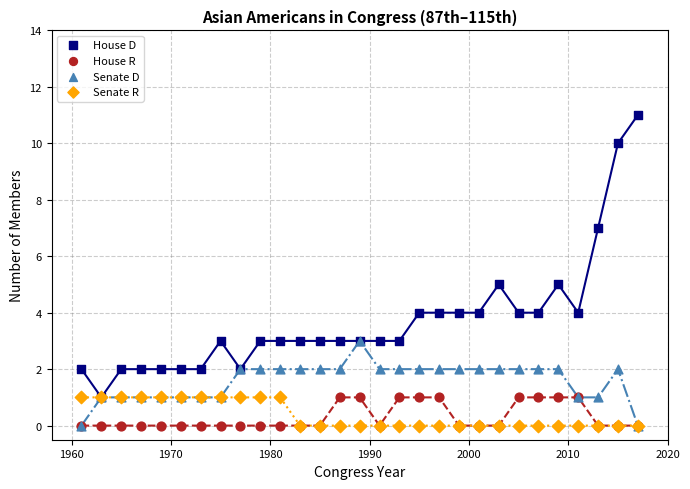

What are all the series names shown in the legend?

House D, House R, Senate D, Senate R